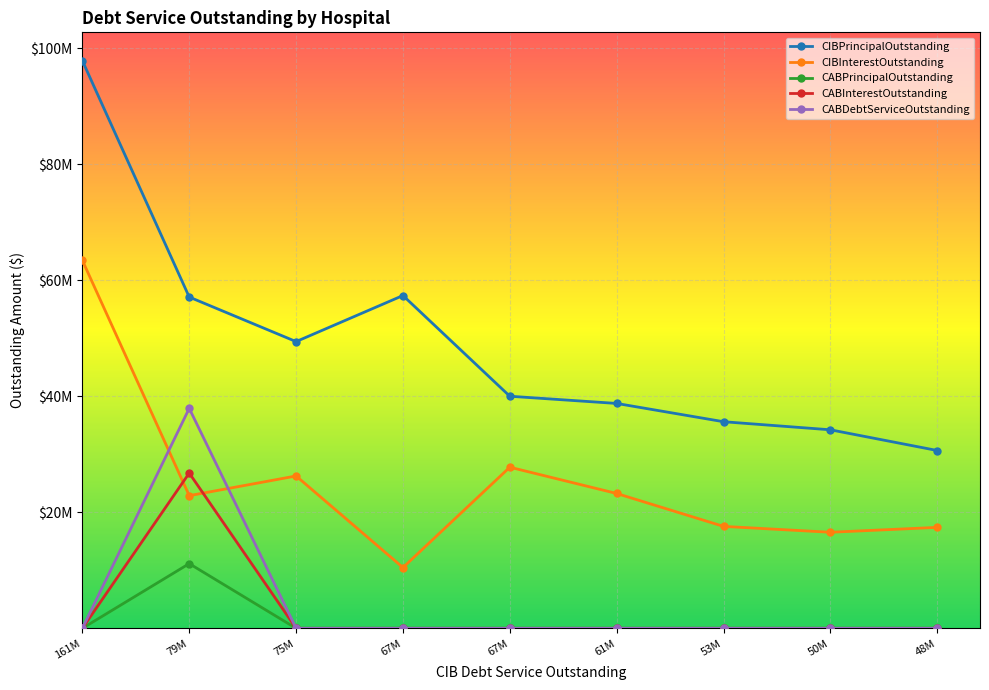

At which category does CIBPrincipalOutstanding reach its first local peak?

67M